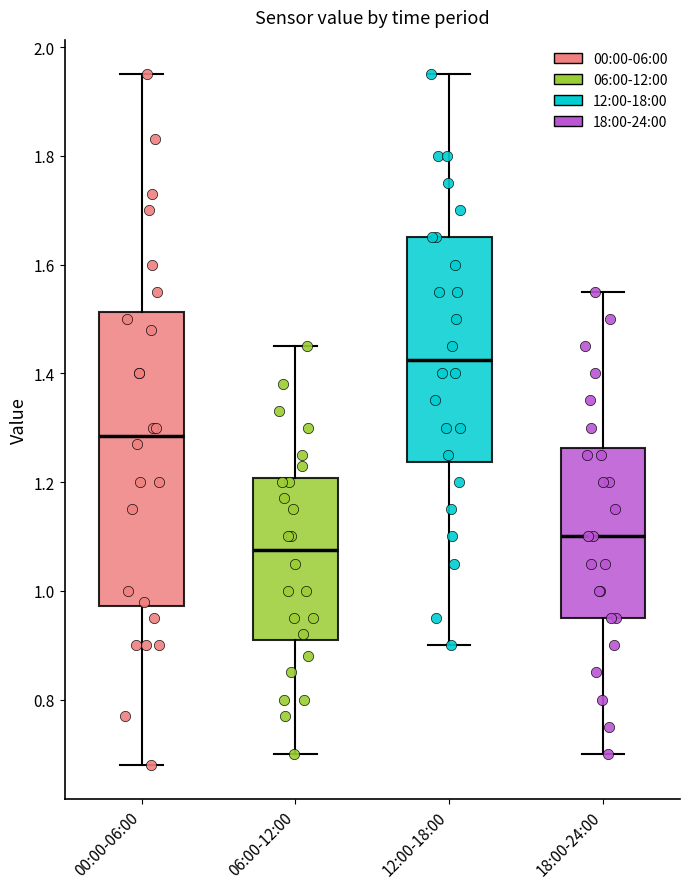

Reading left to right, read every box against the y-axis: the position of its median line, the range the box covers, and the ends of its whiskers. The values are not printed on the chart, so give them approximately, as read against the axis.

00:00-06:00: median 1.28, box 0.98 to 1.52, whiskers 0.68 to 1.96
06:00-12:00: median 1.08, box 0.92 to 1.20, whiskers 0.70 to 1.46
12:00-18:00: median 1.42, box 1.24 to 1.66, whiskers 0.90 to 1.96
18:00-24:00: median 1.10, box 0.96 to 1.26, whiskers 0.70 to 1.56